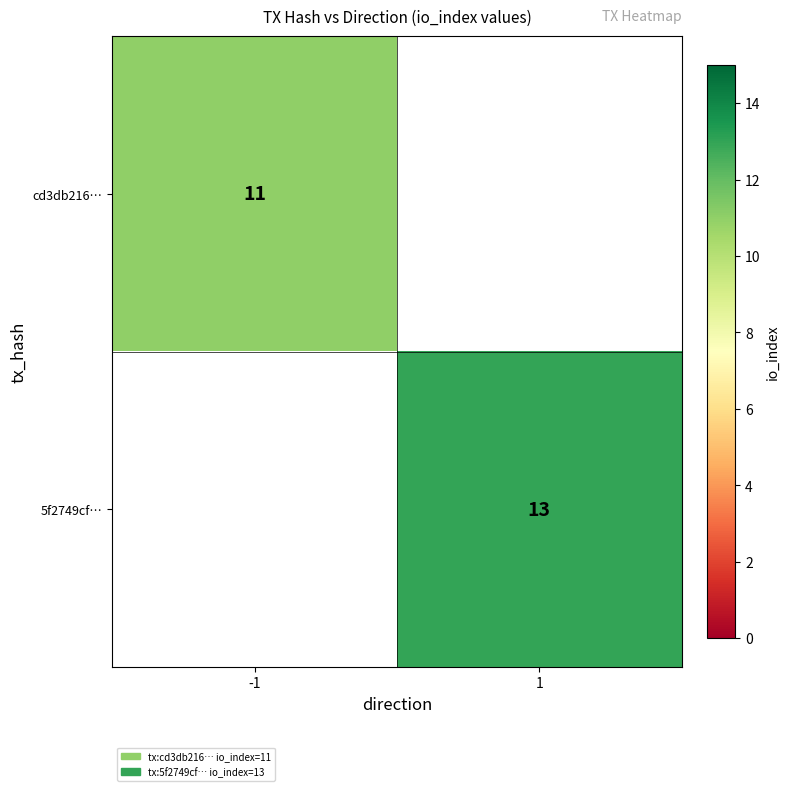

The value of 5f2749cf… at 1 is 8. True or false?

False